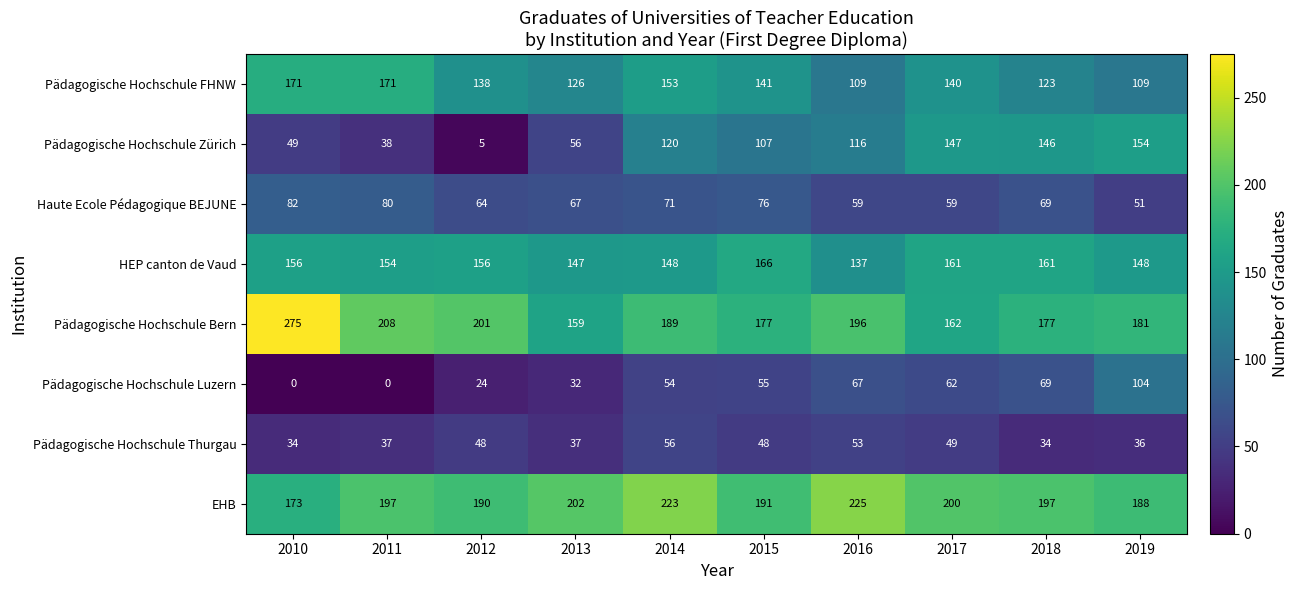

Which series changed the most between 2014 and 2016?

Pädagogische Hochschule FHNW